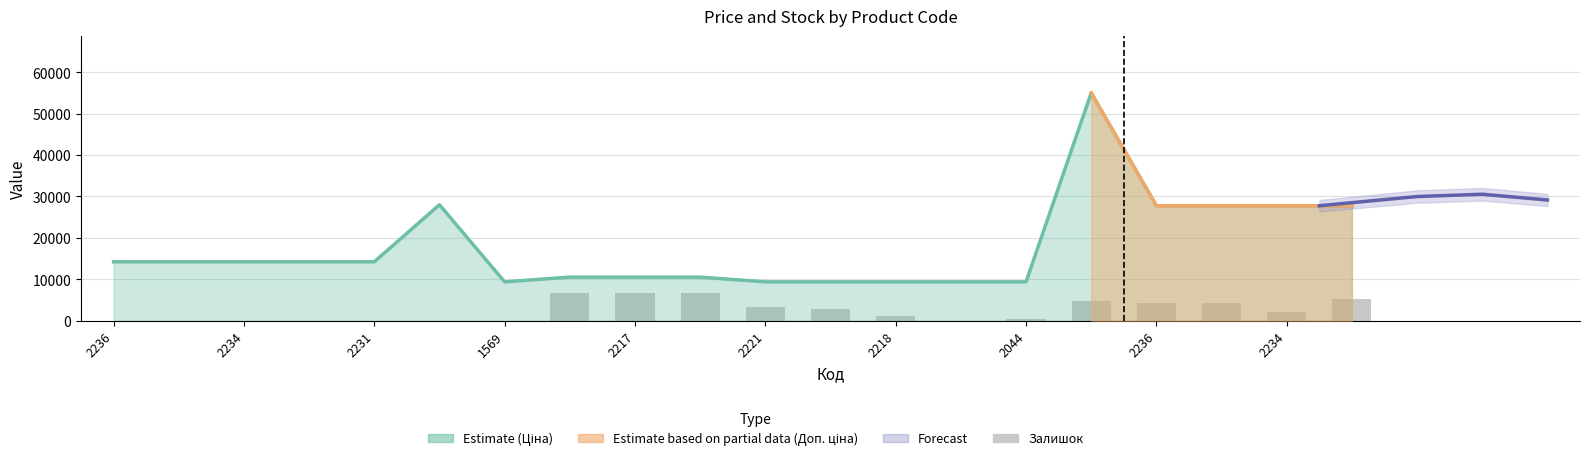

Reading right to left, extract all data points from this chart.

5200	2000	4400	4400	4800	400	0	1200	2800	3200	6800	6800	6800	0	0	0	0	0	0	0